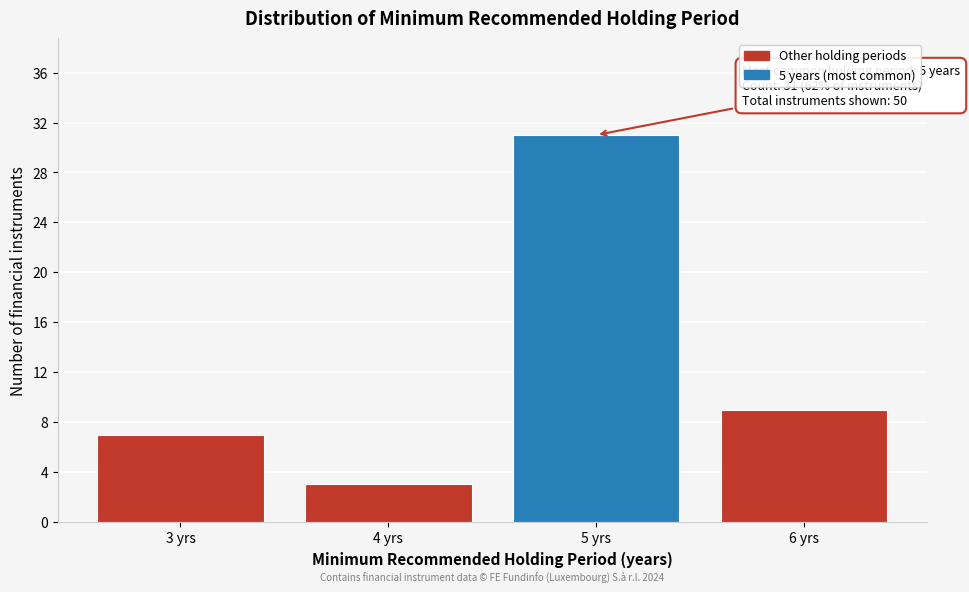

Which range on the x-axis has the tallest bar?

4.5 to 5.5